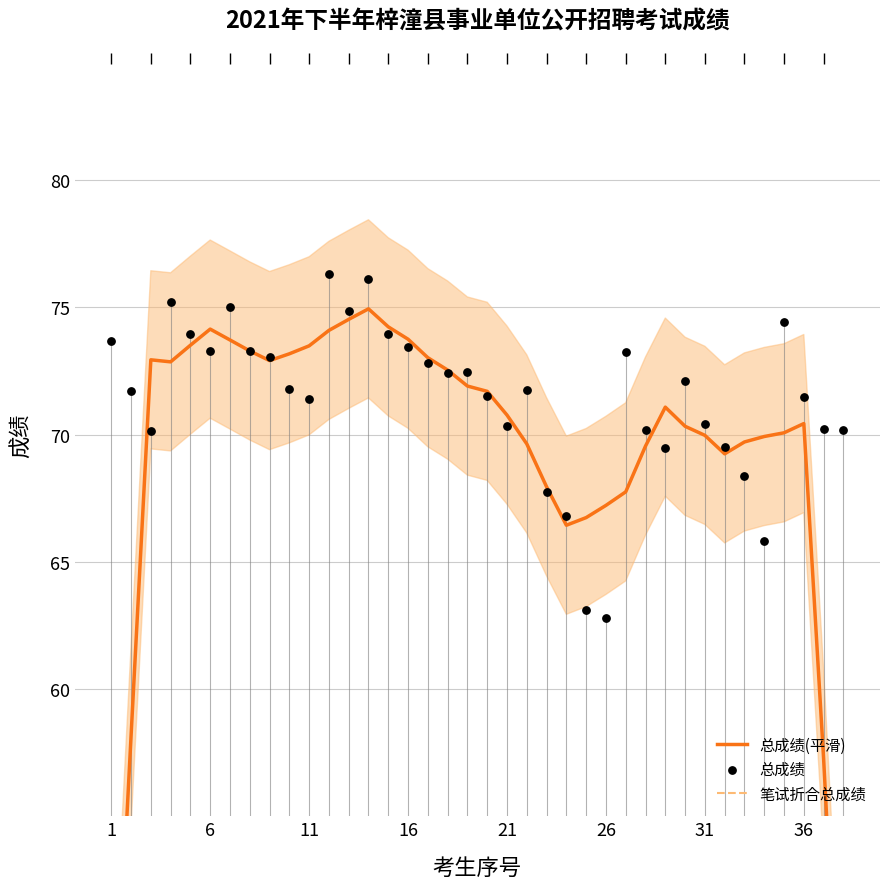

Is the value of 笔试折合总成绩 at 24 greater than the value of 总成绩 at 12?

No